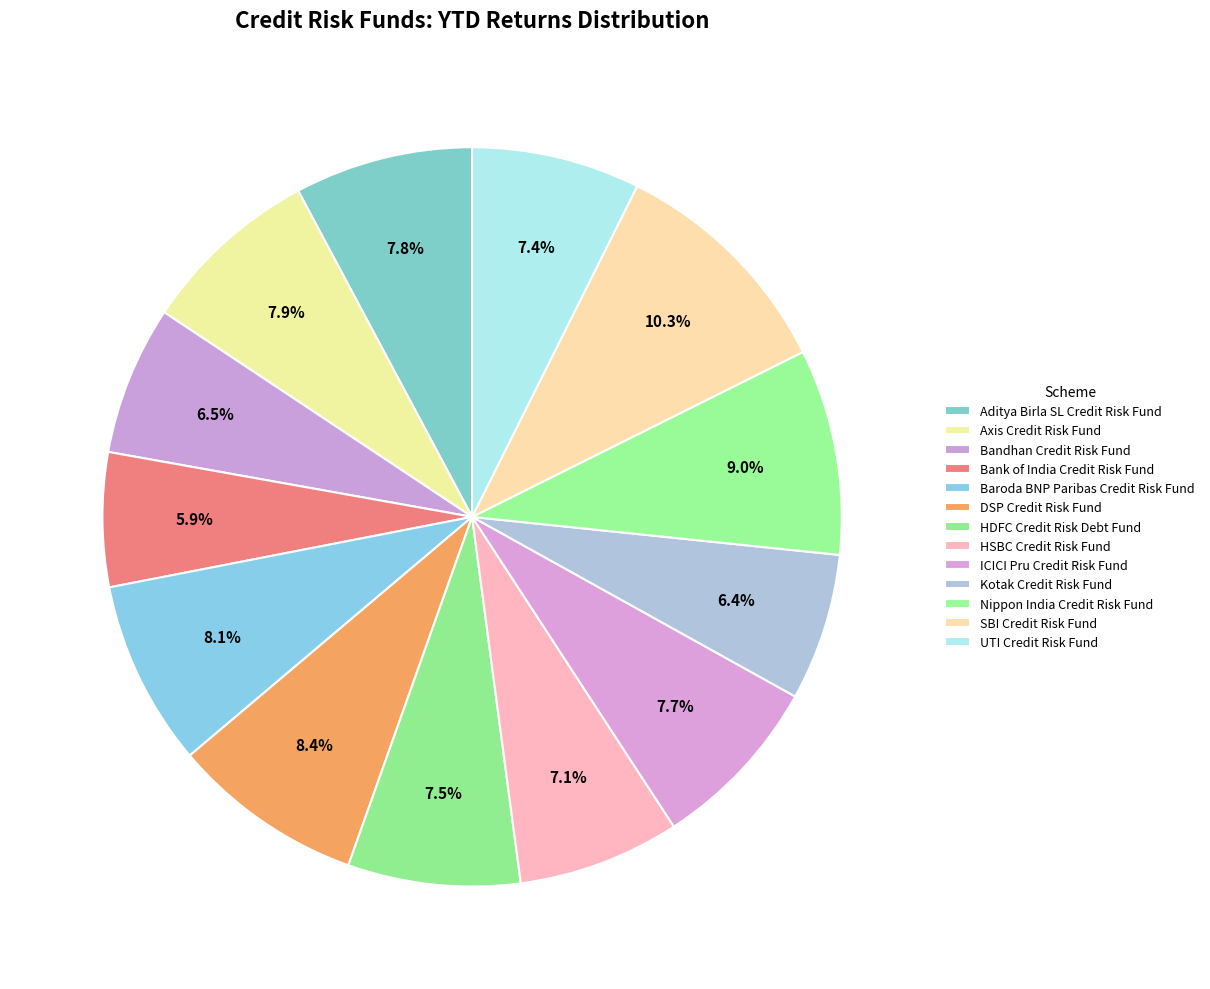

Combined, do Baroda BNP Paribas Credit Risk Fund and SBI Credit Risk Fund account for over 50%?

No